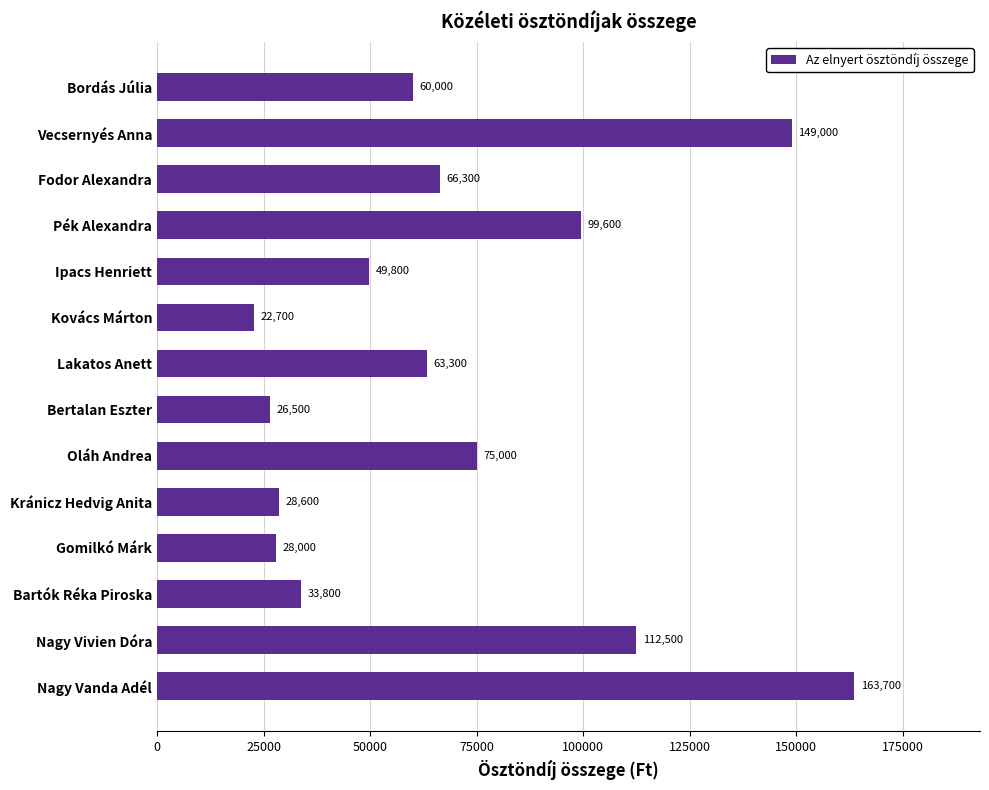

What is the greatest value displayed?

163700